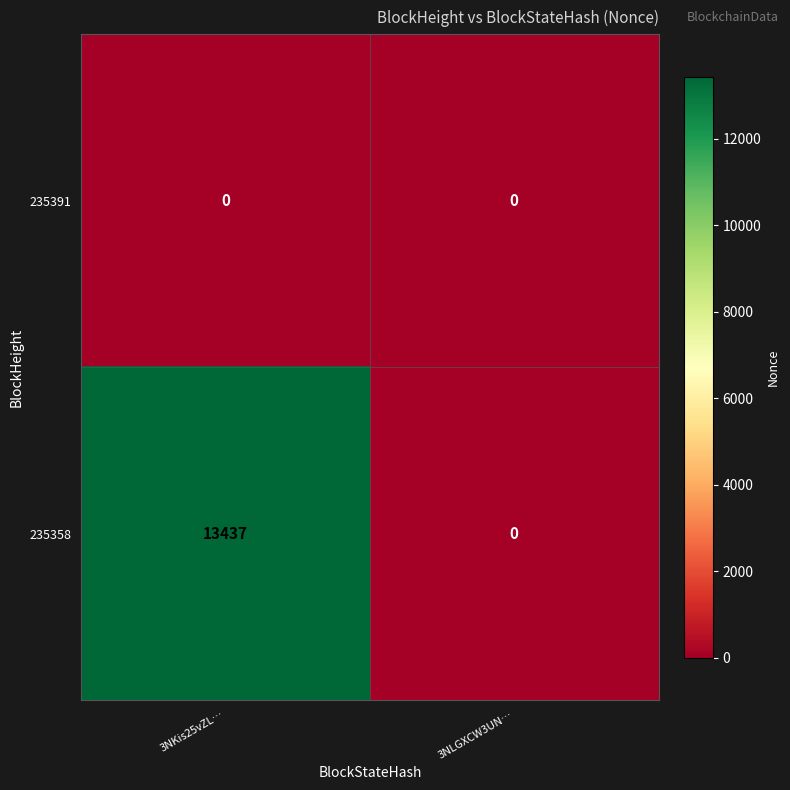

How many categories are shown in the chart?

2